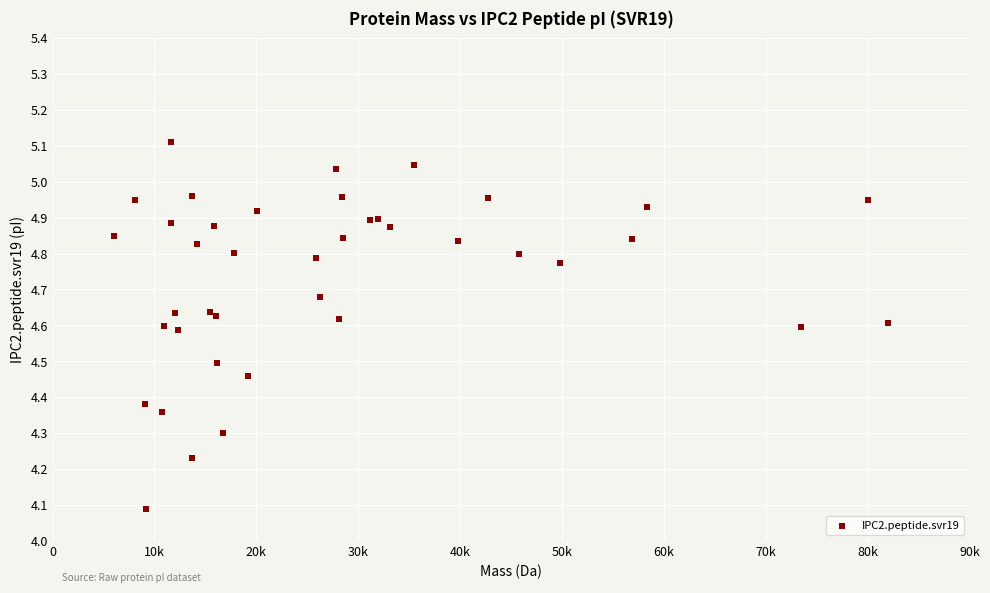

What Y value in the scatter plot is closest to 4?

4.1